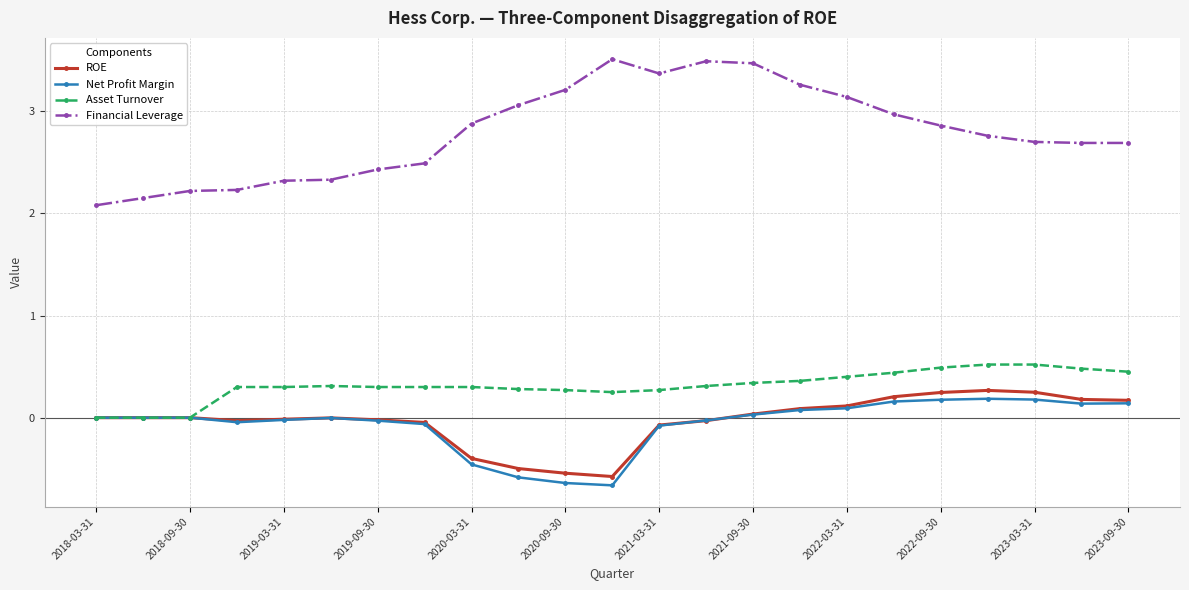

True or false: ROE has more than 1 points higher than both neighbors.

True